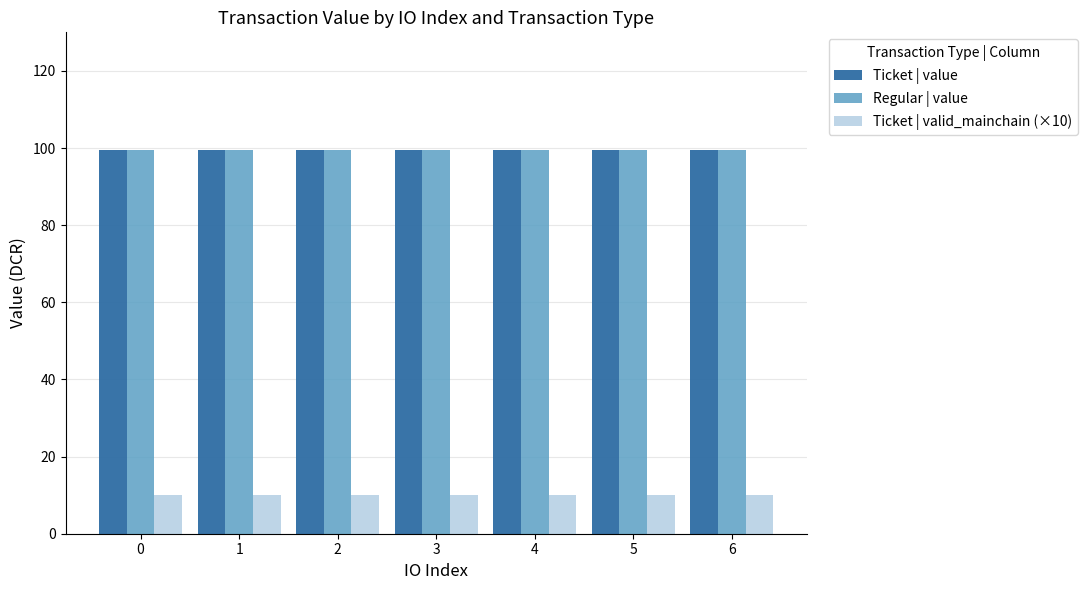

The value of Regular | value at 0 is 20.3. True or false?

False